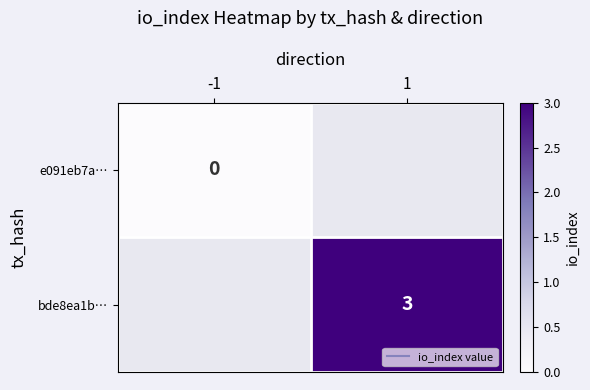

At which category does the chart reach its minimum across all series?

-1